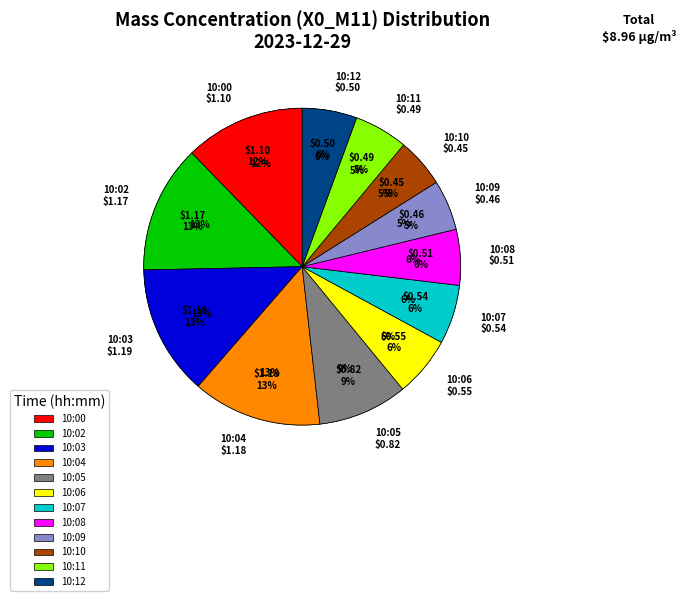

To the nearest percent, what is the difference between the 10:03 and 10:09 slice percentages?

8%